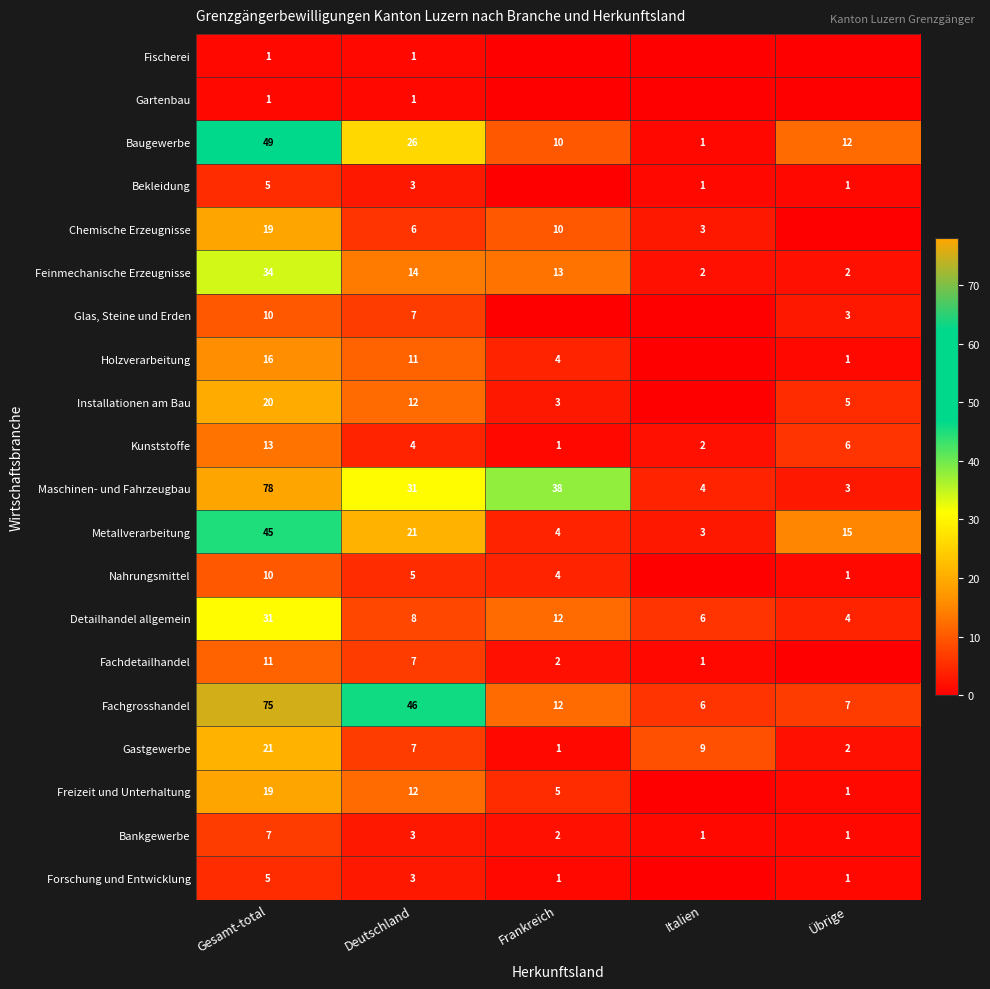

At how many categories does at least one series exceed 52?

1